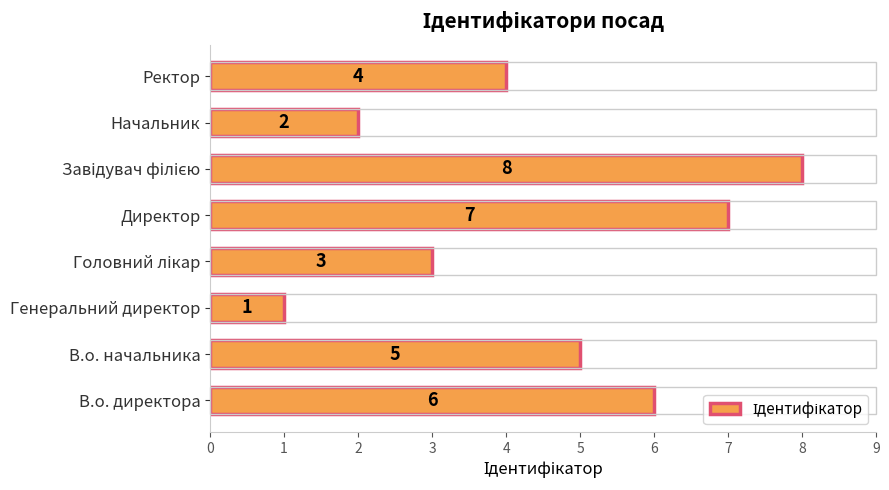

What is the sum of all values?

36